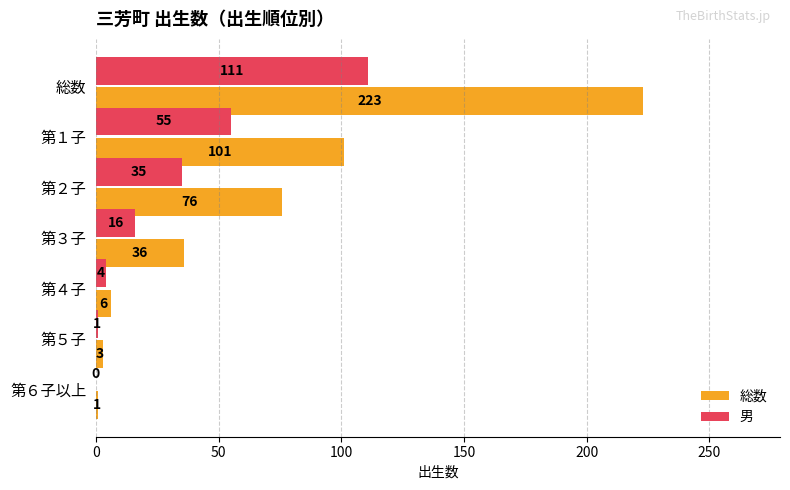

Between 総数 and 第５子, which series saw the biggest shift?

総数